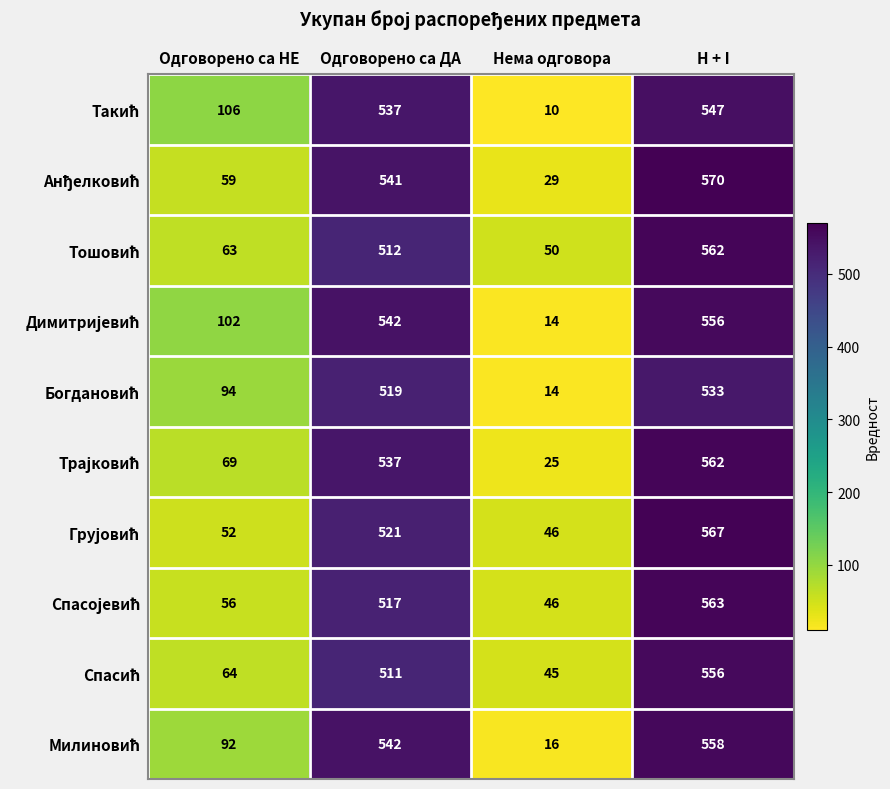

What is the total value across all series at Нема одговора?

295